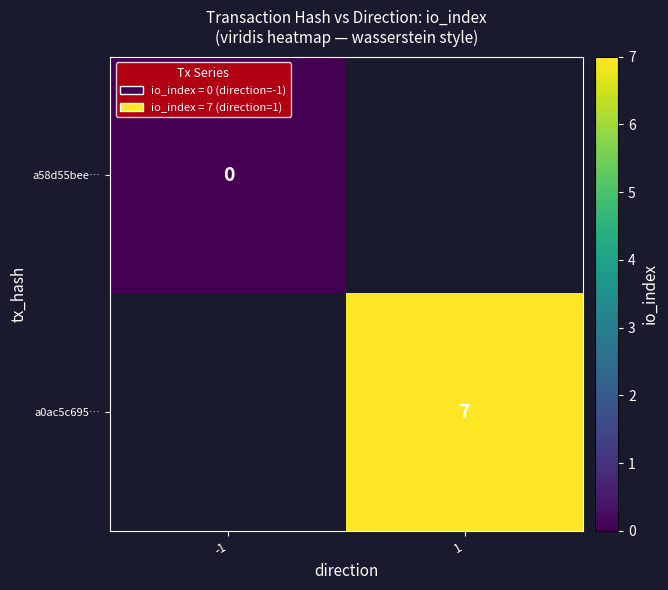

Is the value of a0ac5c695… at 1 greater than the value of a58d55bee… at -1?

Yes